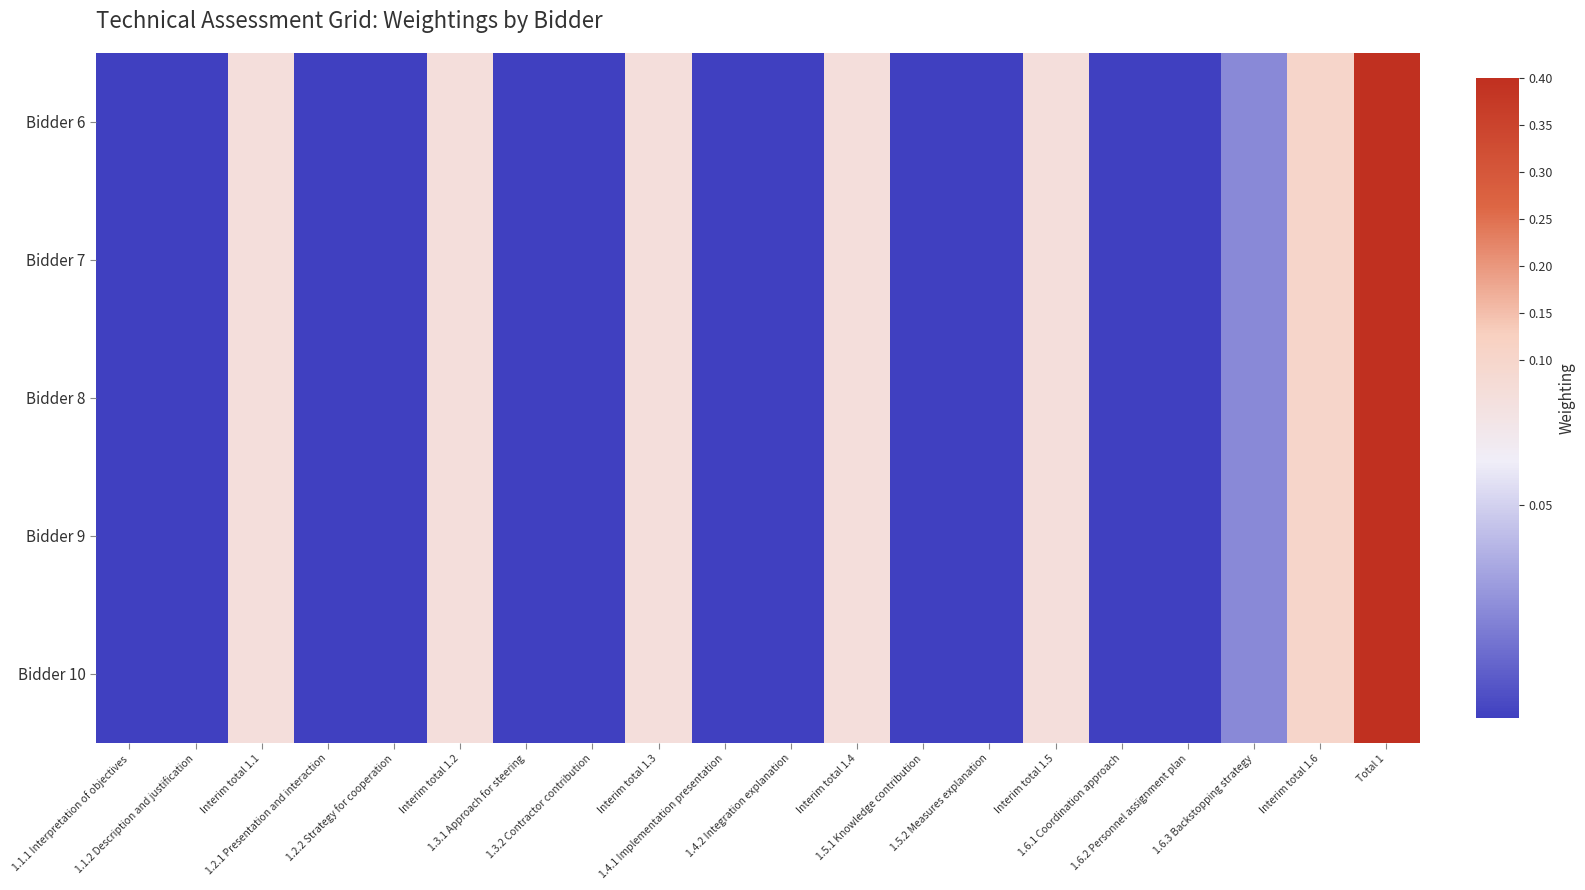

Which category has the highest value across all series?

Total 1